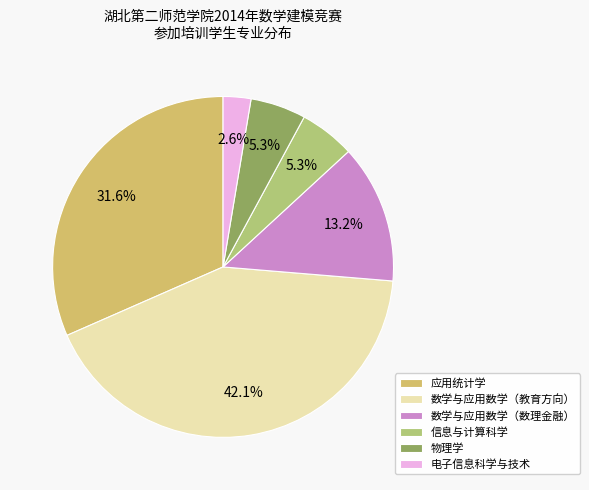

Is it true that 应用统计学 is 32% of the pie?

True